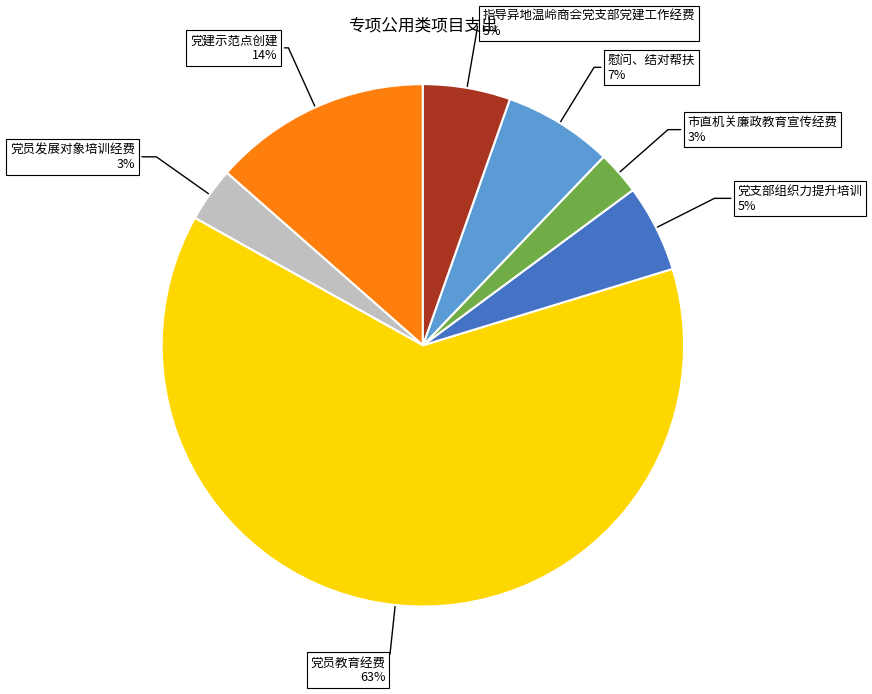

To the nearest percent, what is the difference between the largest and smallest slice percentages?

60%